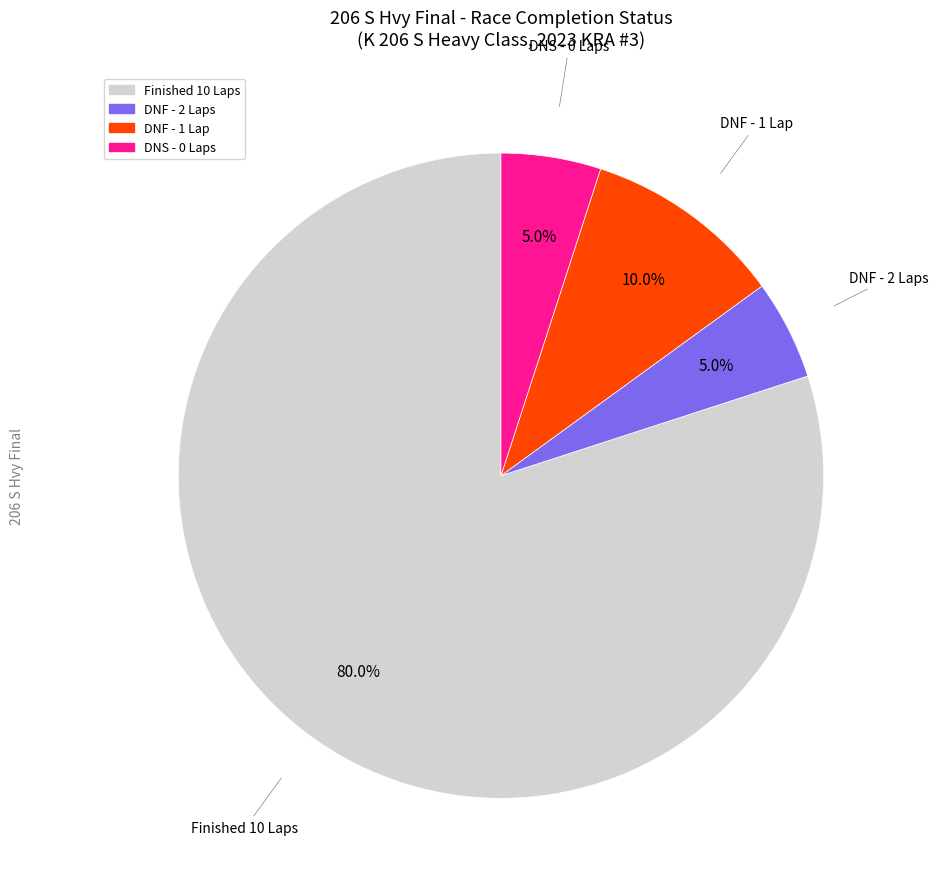

Is there a majority slice in this chart?

Yes